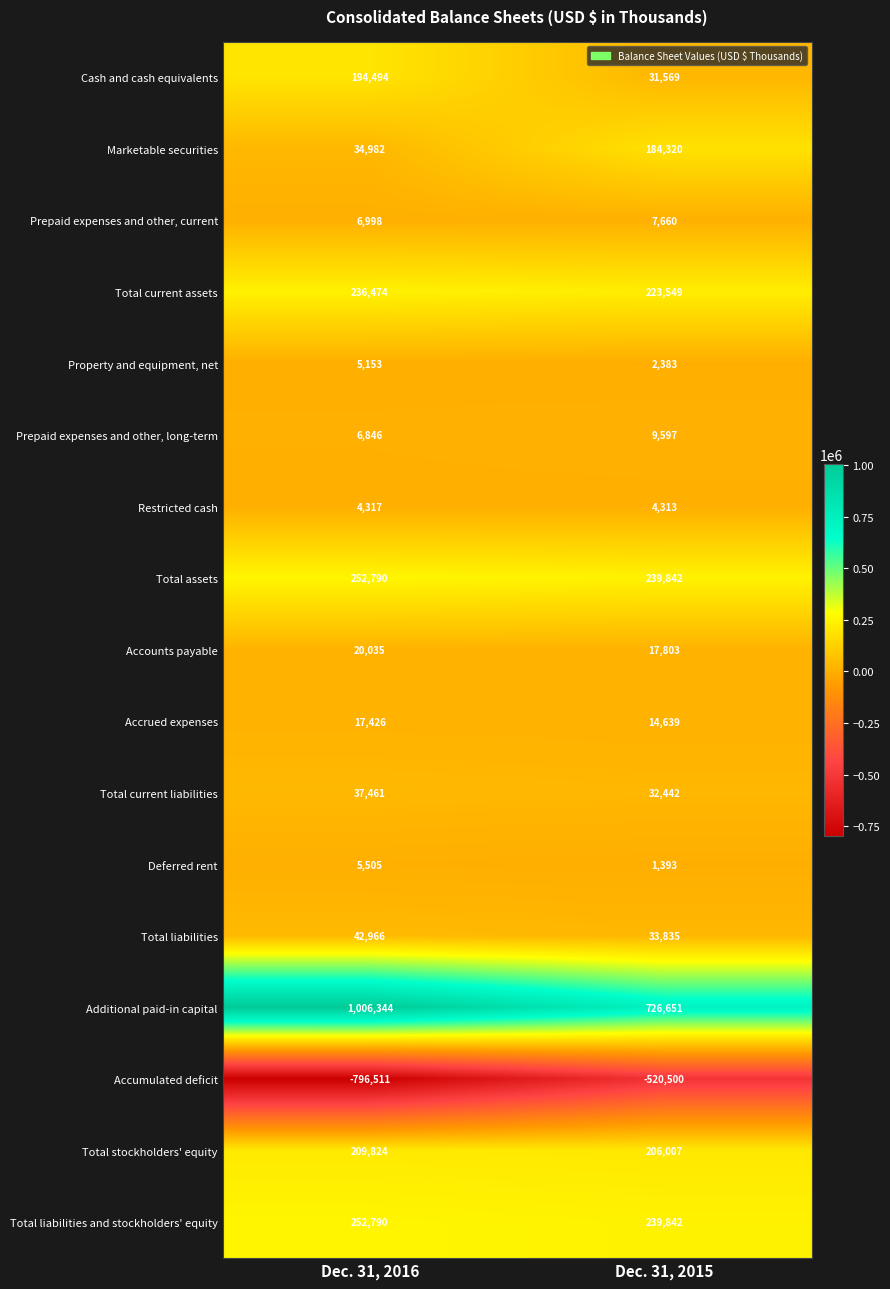

How many data points does each series have?

2